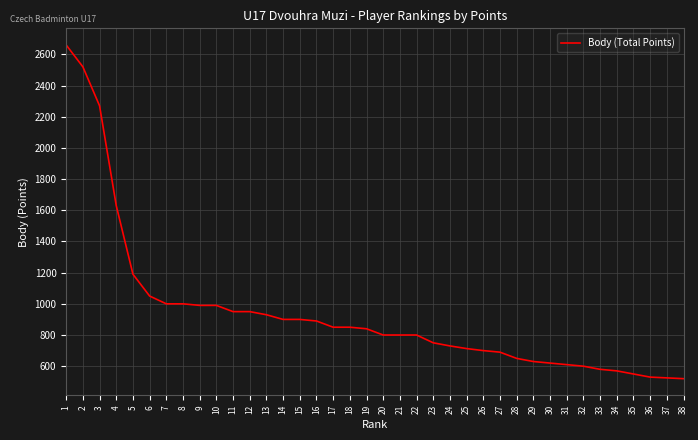

Is it true that the value at 34 is 570?

True